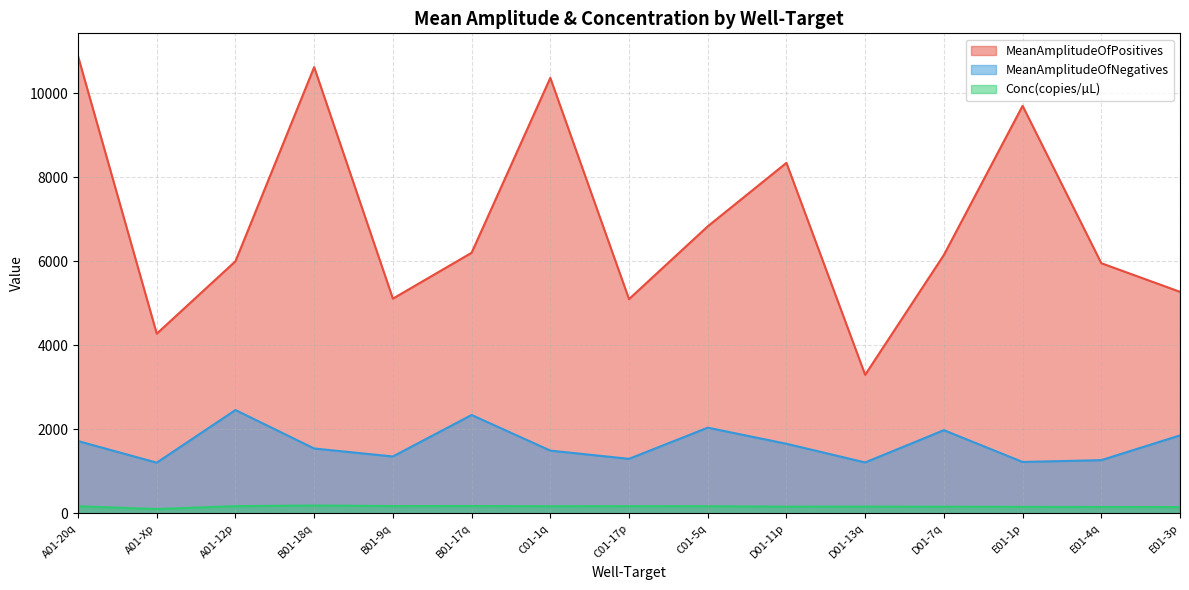

Reading left to right, what are all the values shown in this chart?

MeanAmplitudeOfPositives: 10887.1	4278.8	6003.9	10627.4	5113.6	6205.4	10371.4	5102.5	6835.0	8347.2	3299.4	6153.5	9704.9	5957.3	5275.5
MeanAmplitudeOfNegatives: 1721.0	1206.9	2460.5	1544.3	1354.2	2342.4	1494.0	1297.9	2040.3	1656.7	1212.2	1980.8	1223.2	1266.8	1857.1
Conc(copies/µL): 168.1	102.0	171.6	186.2	173.2	174.1	169.3	170.4	169.5	159.8	161.2	158.4	154.1	151.2	149.2